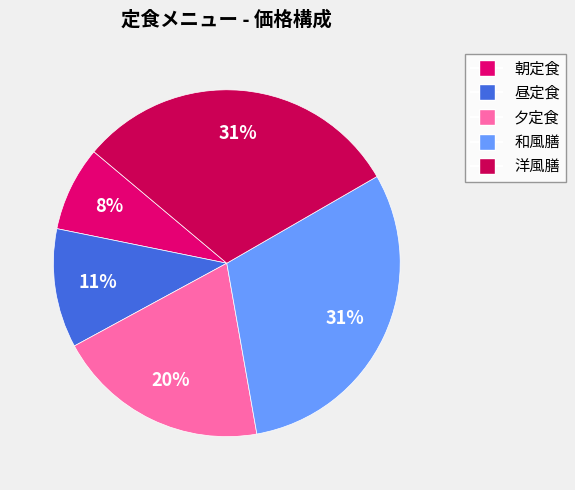

How many slices are in this pie chart?

5